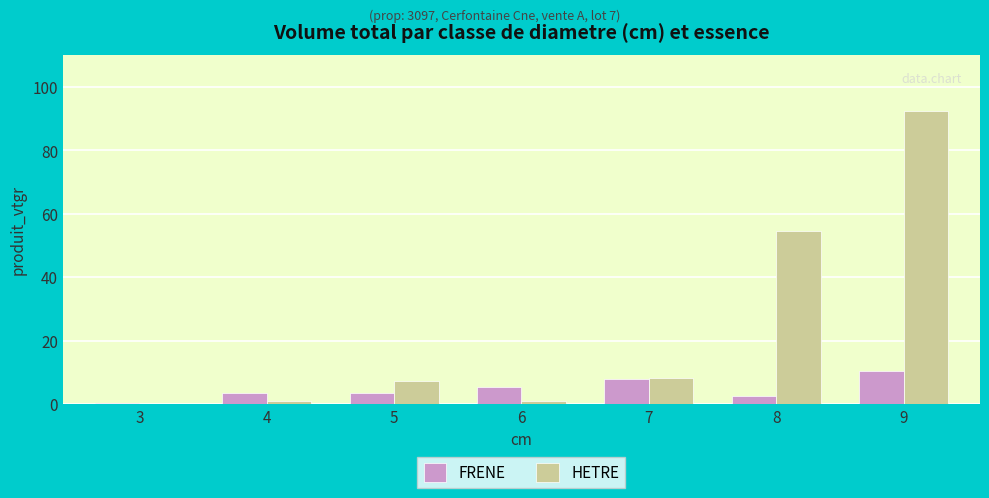

Count the number of data series in this chart.

2